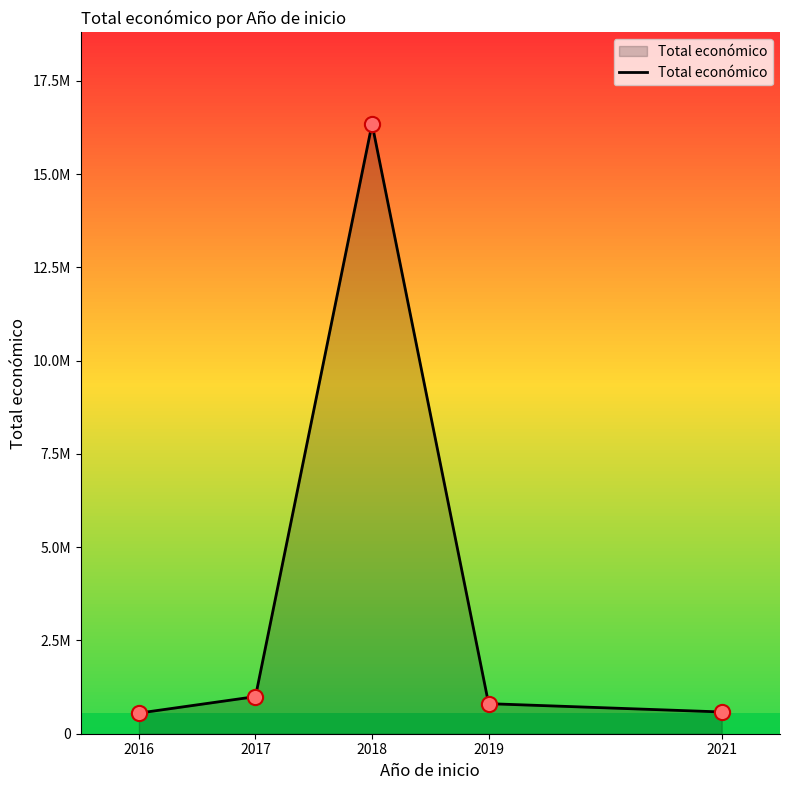

What is the change in value from 2017 to 2021?

-411789